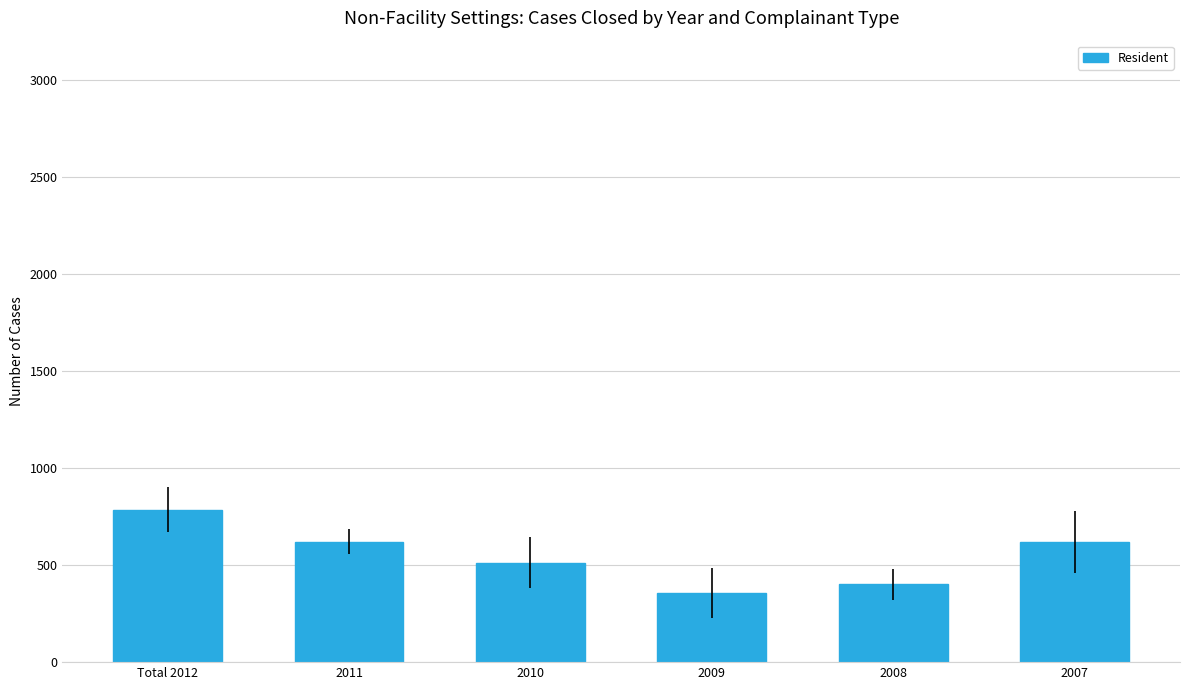

Reading left to right, transcribe all the data shown in this chart.

Total 2012=785	2011=620	2010=512	2009=356	2008=400	2007=620